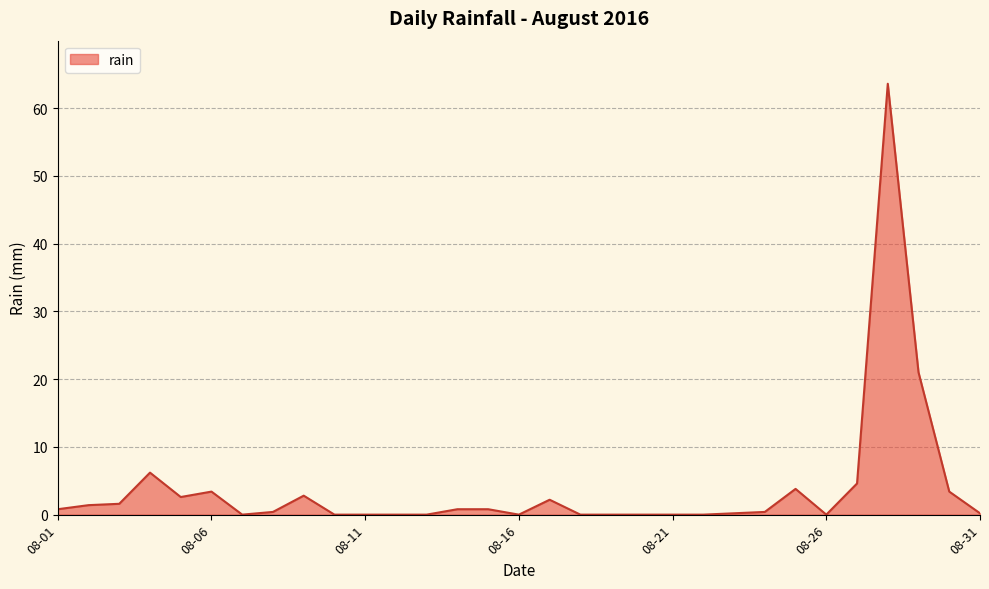

What is the difference between the maximum and minimum values?

63.6